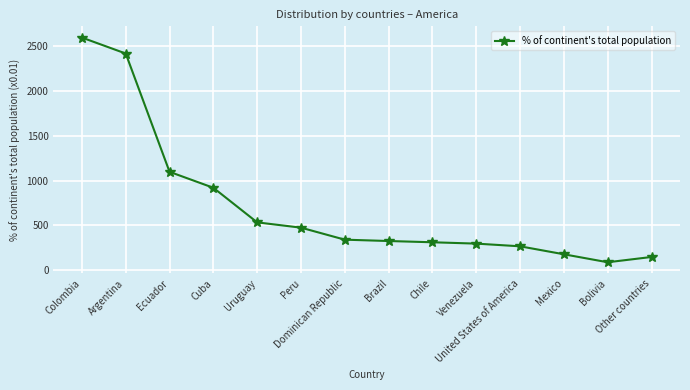

What is the average value?

714